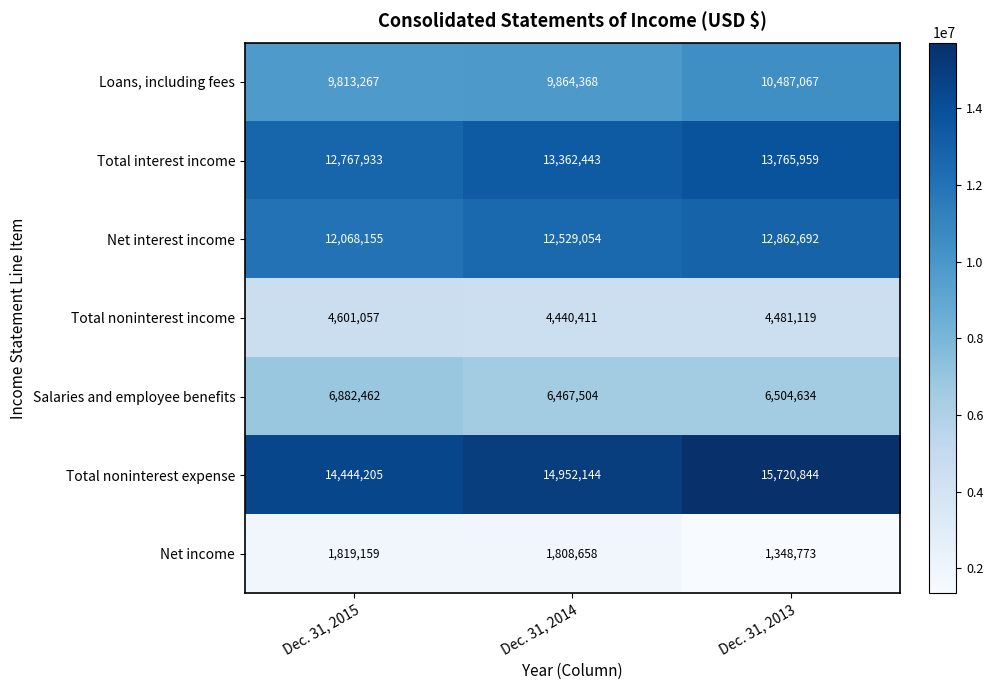

Which series has the largest total across all categories?

Total noninterest expense